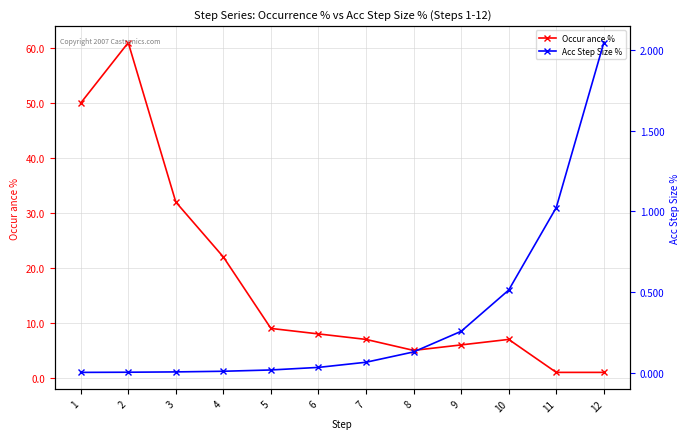

Rank the series at 7 from highest to lowest value.

Occur ance %, Acc Step Size %